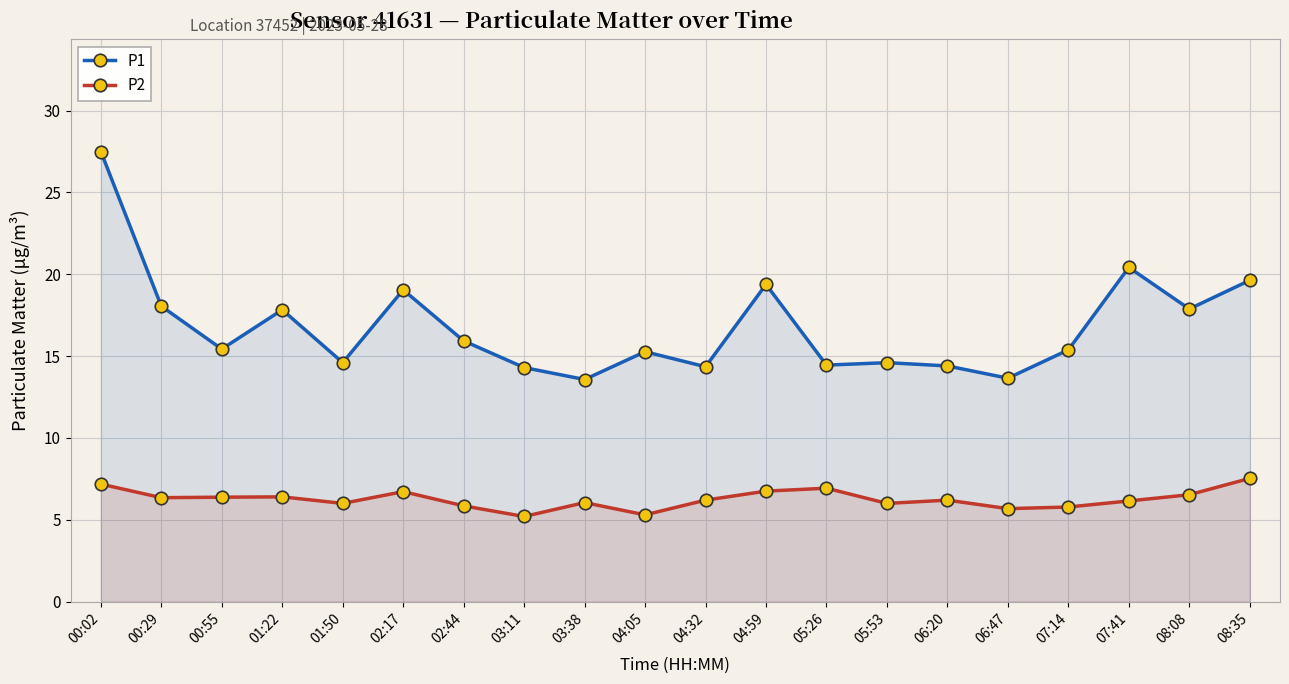

The value of P2 at 01:22 is 6.4. True or false?

True